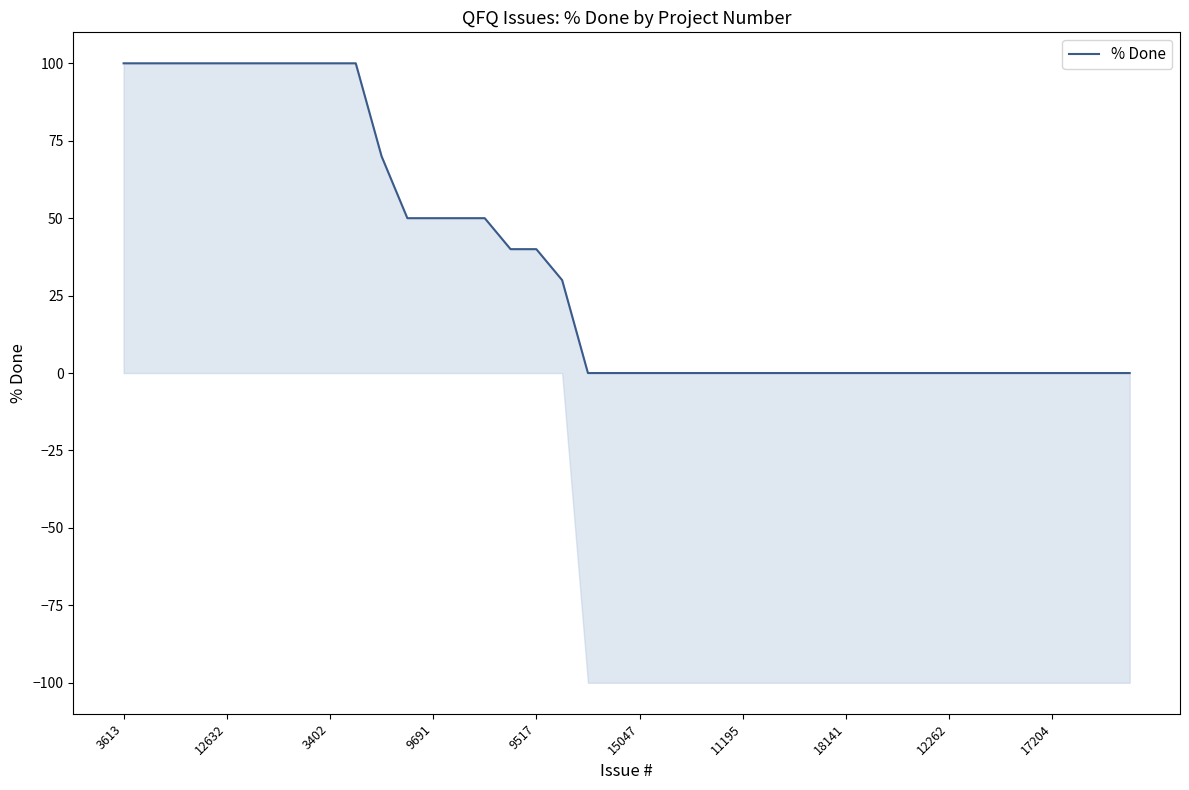

What is the difference between the values at 37 and 18141?

100